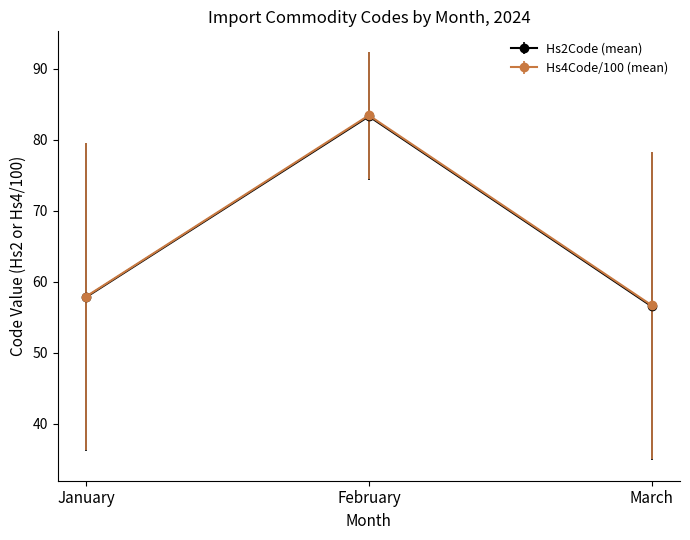

Reading left to right, extract all data points from this chart.

Hs2Code (mean): 57.8	83.3	56.5
Hs4Code/100 (mean): 57.9	83.5	56.7